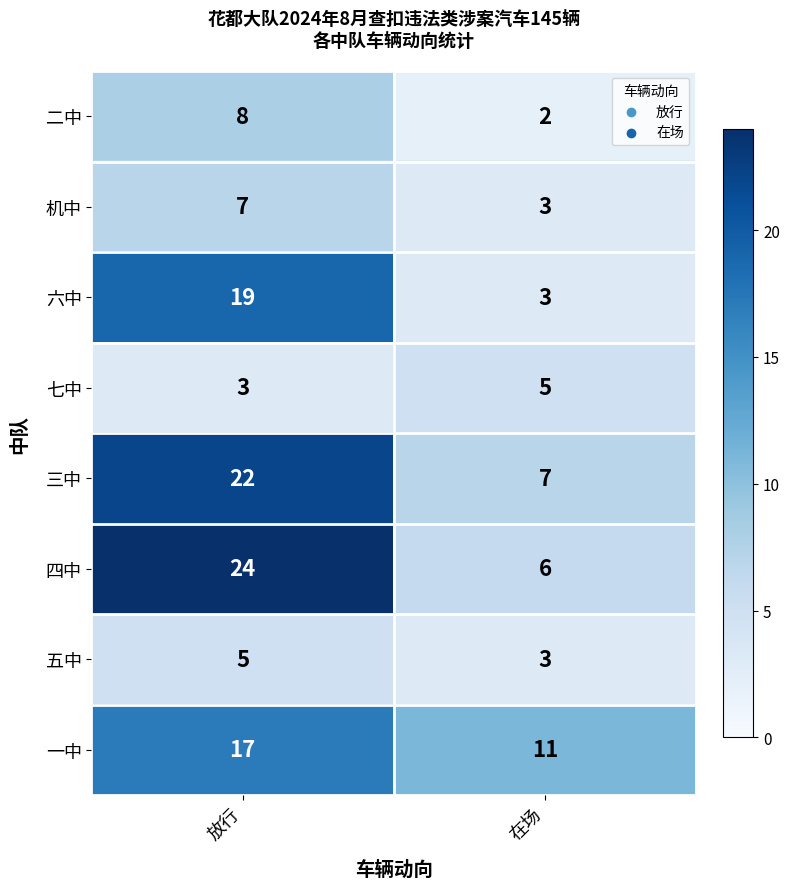

What is the sum of the 七中 values at 放行 and 在场?

8